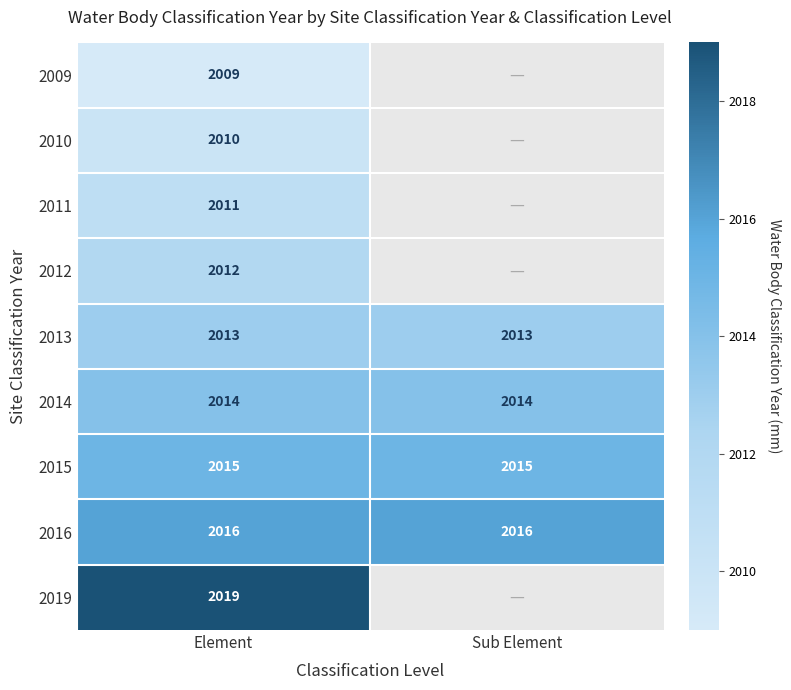

What is the spread (max minus min) of values at Element?

10